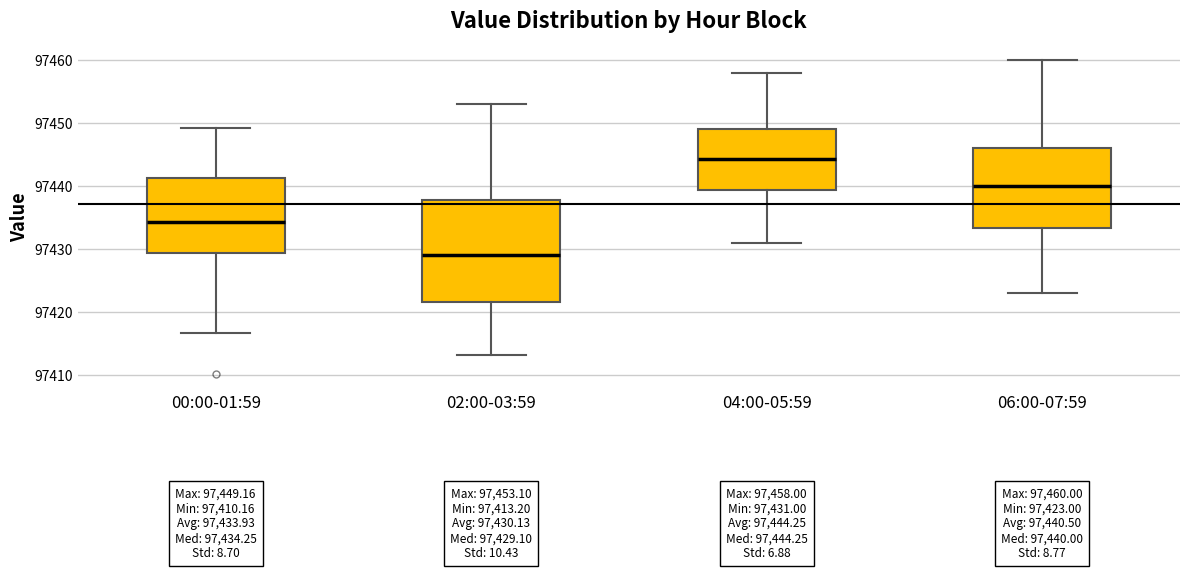

Which box has the highest median line?

04:00-05:59